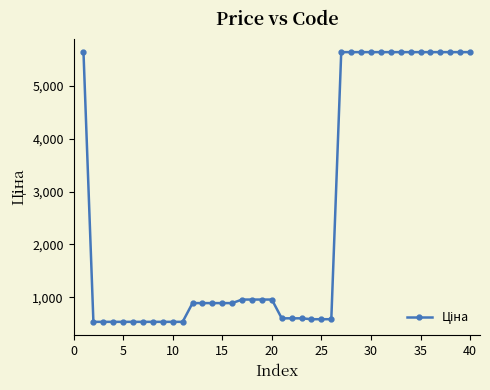

What is the value of the 7th point from the left?

535.4